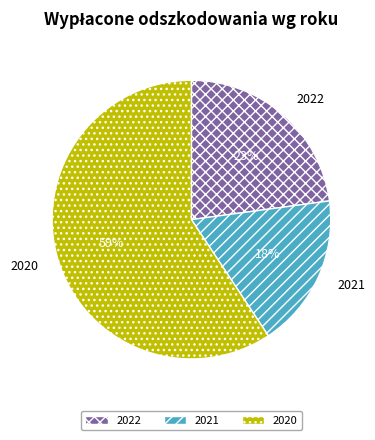

Do 2020 and 2021 together represent more than half of the pie?

Yes